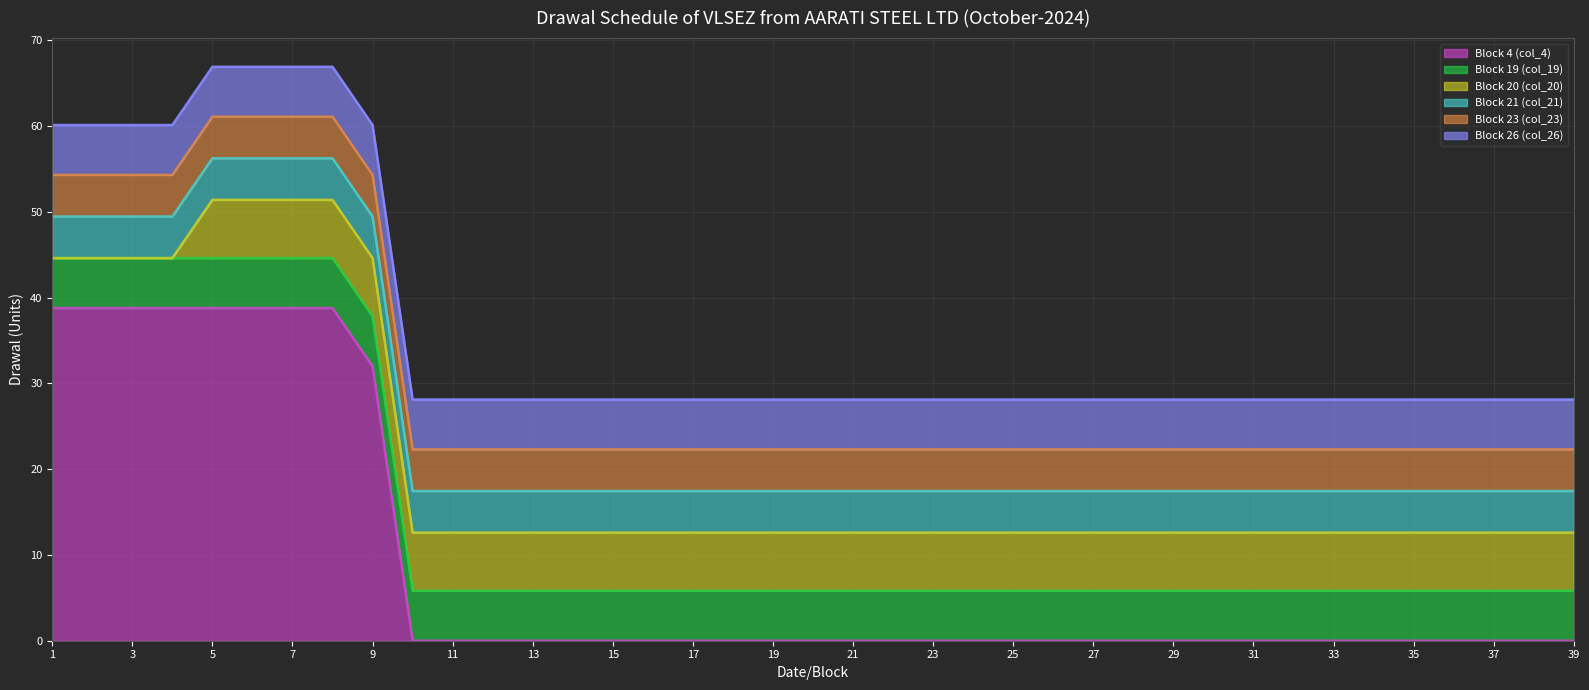

What is the difference between the maximum and minimum values in the Block 20 (col_20) series?

6.8